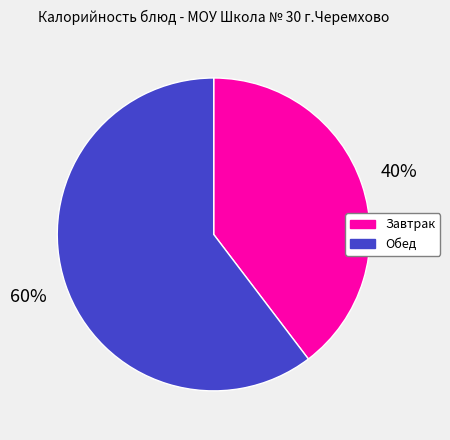

Combined, do Обед and Завтрак account for over 50%?

Yes